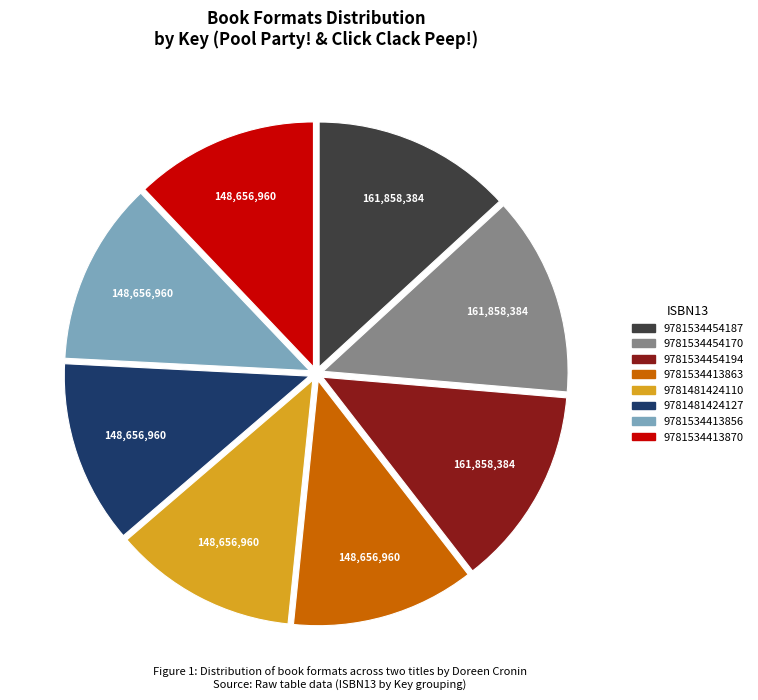

What is the ratio of the value at 9781534454170 to the value at 9781481424110?

1.1